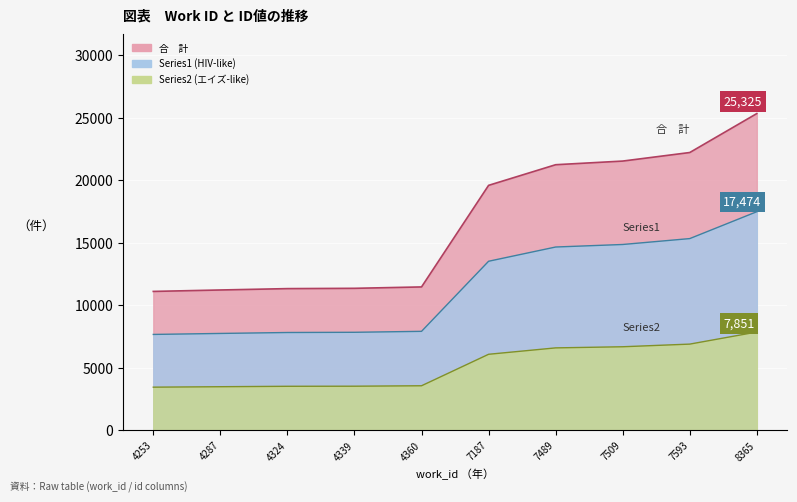

True or false: the data shows 19581 at 7187.

True